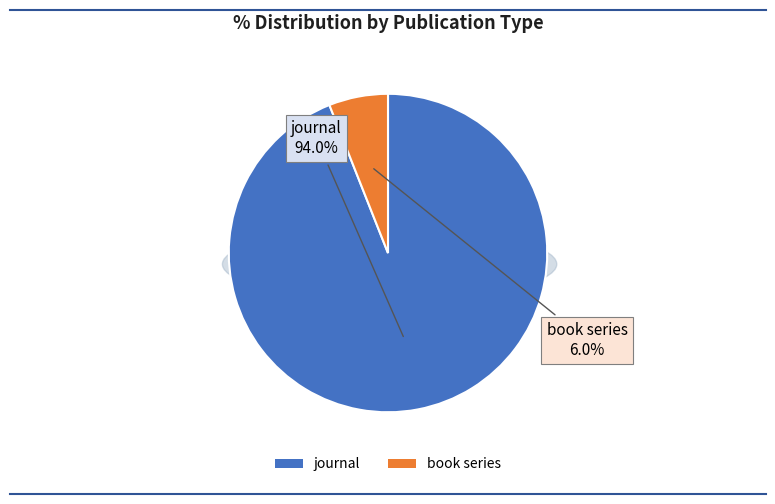

Which slice is the largest?

journal